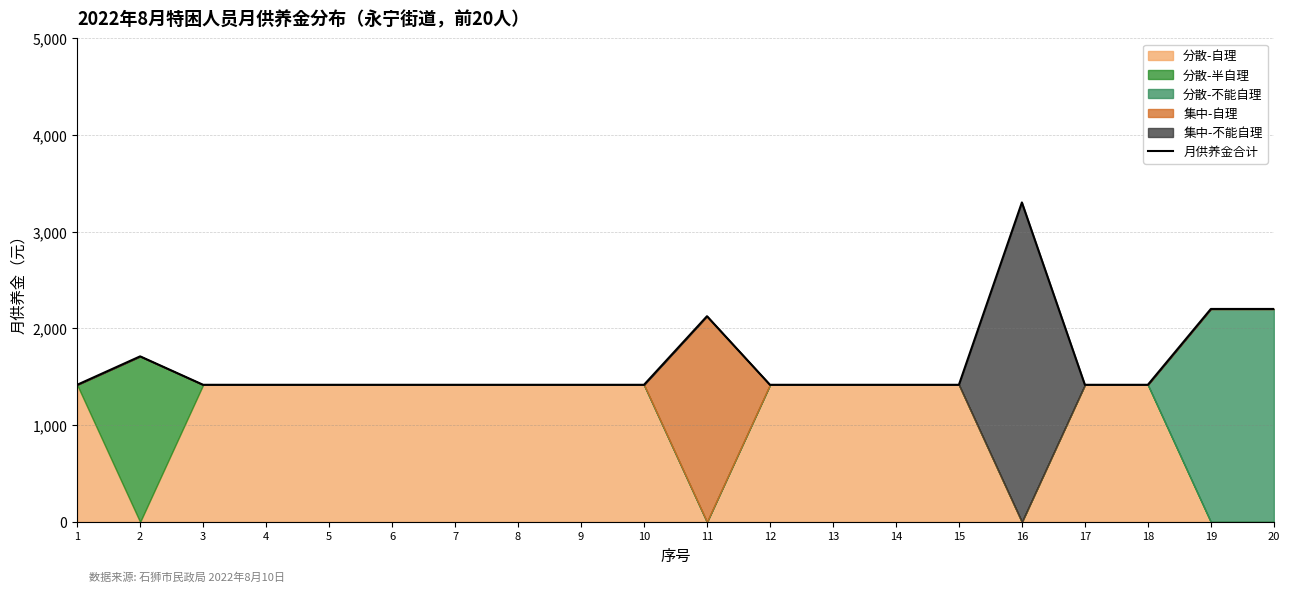

Reading left to right, transcribe all the data shown in this chart.

1=1418	2=1712	3=1418	4=1418	5=1418	6=1418	7=1418	8=1418	9=1418	10=1418	11=2127	12=1418	13=1418	14=1418	15=1418	16=3303	17=1418	18=1418	19=2202	20=2202